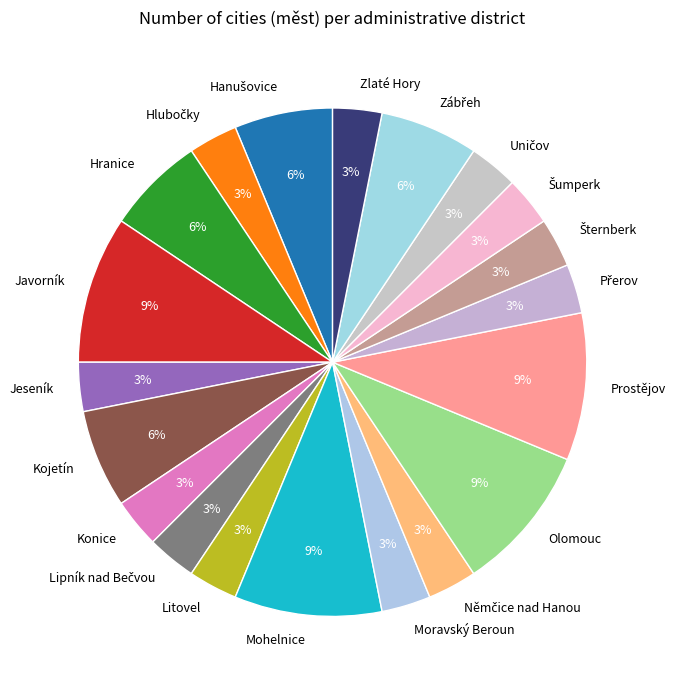

How many segments does this pie chart have?

20